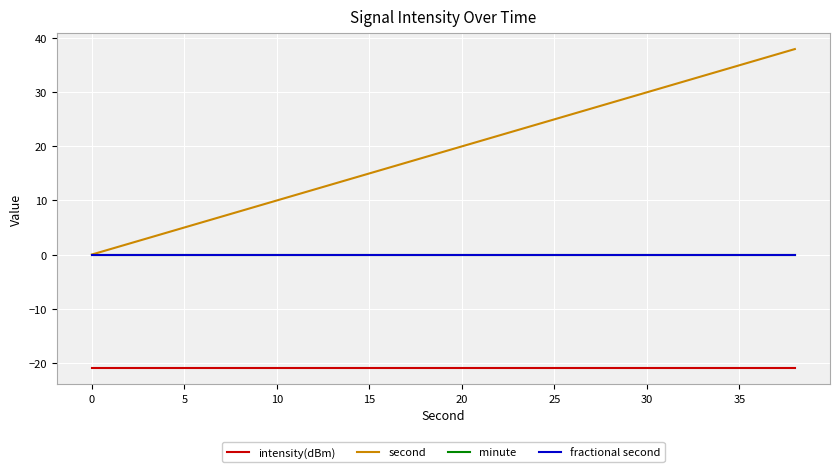

True or false: intensity(dBm) has more than 0 points higher than both neighbors.

False